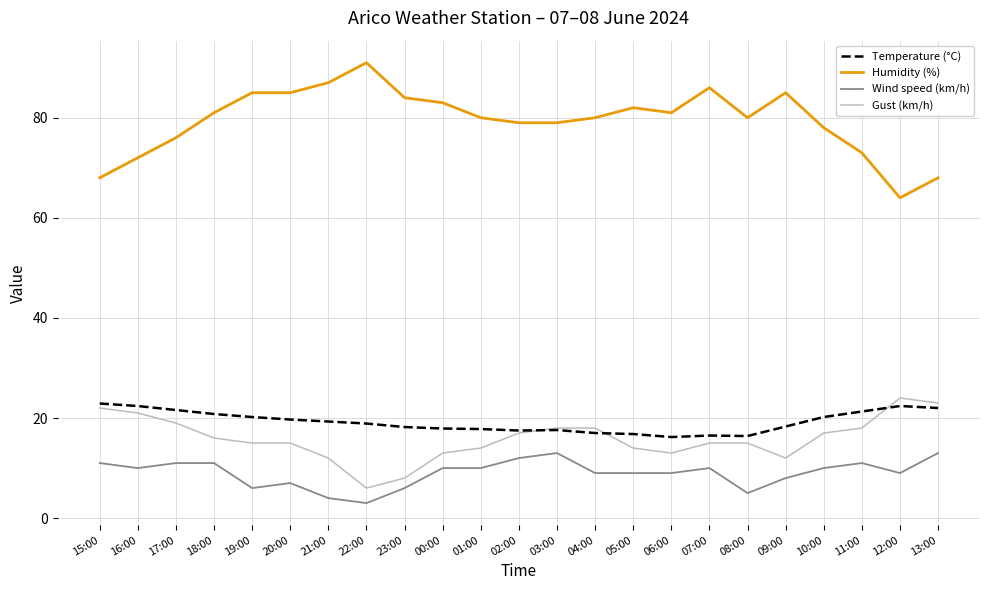

Which series has the largest total across all categories?

Humidity (%)